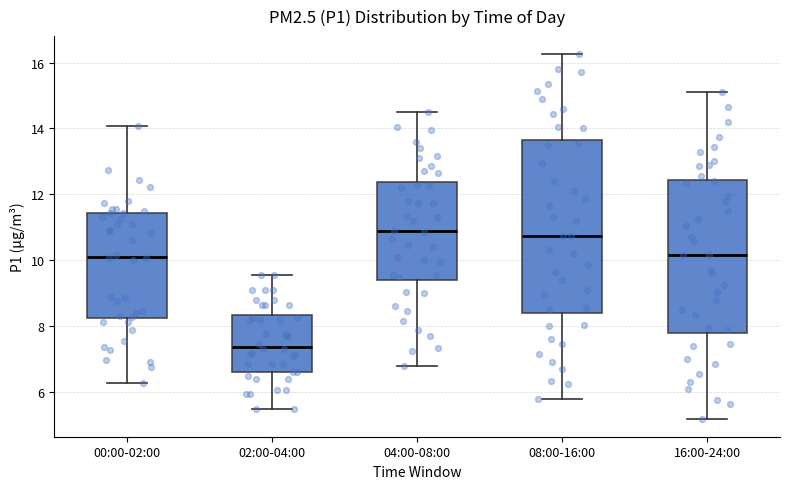

Reading left to right, transcribe this box plot: for each box, give where its median line is, the range the box spans, and where its two whiskers end, as read against the y-axis. The values are not printed on the chart, so give them approximately, as read against the axis.

00:00-02:00: median 10.2, box 8.2 to 11.4, whiskers 6.2 to 14.0
02:00-04:00: median 7.4, box 6.6 to 8.4, whiskers 5.6 to 9.6
04:00-08:00: median 10.8, box 9.4 to 12.4, whiskers 6.8 to 14.6
08:00-16:00: median 10.8, box 8.4 to 13.6, whiskers 5.8 to 16.2
16:00-24:00: median 10.2, box 7.8 to 12.4, whiskers 5.2 to 15.2